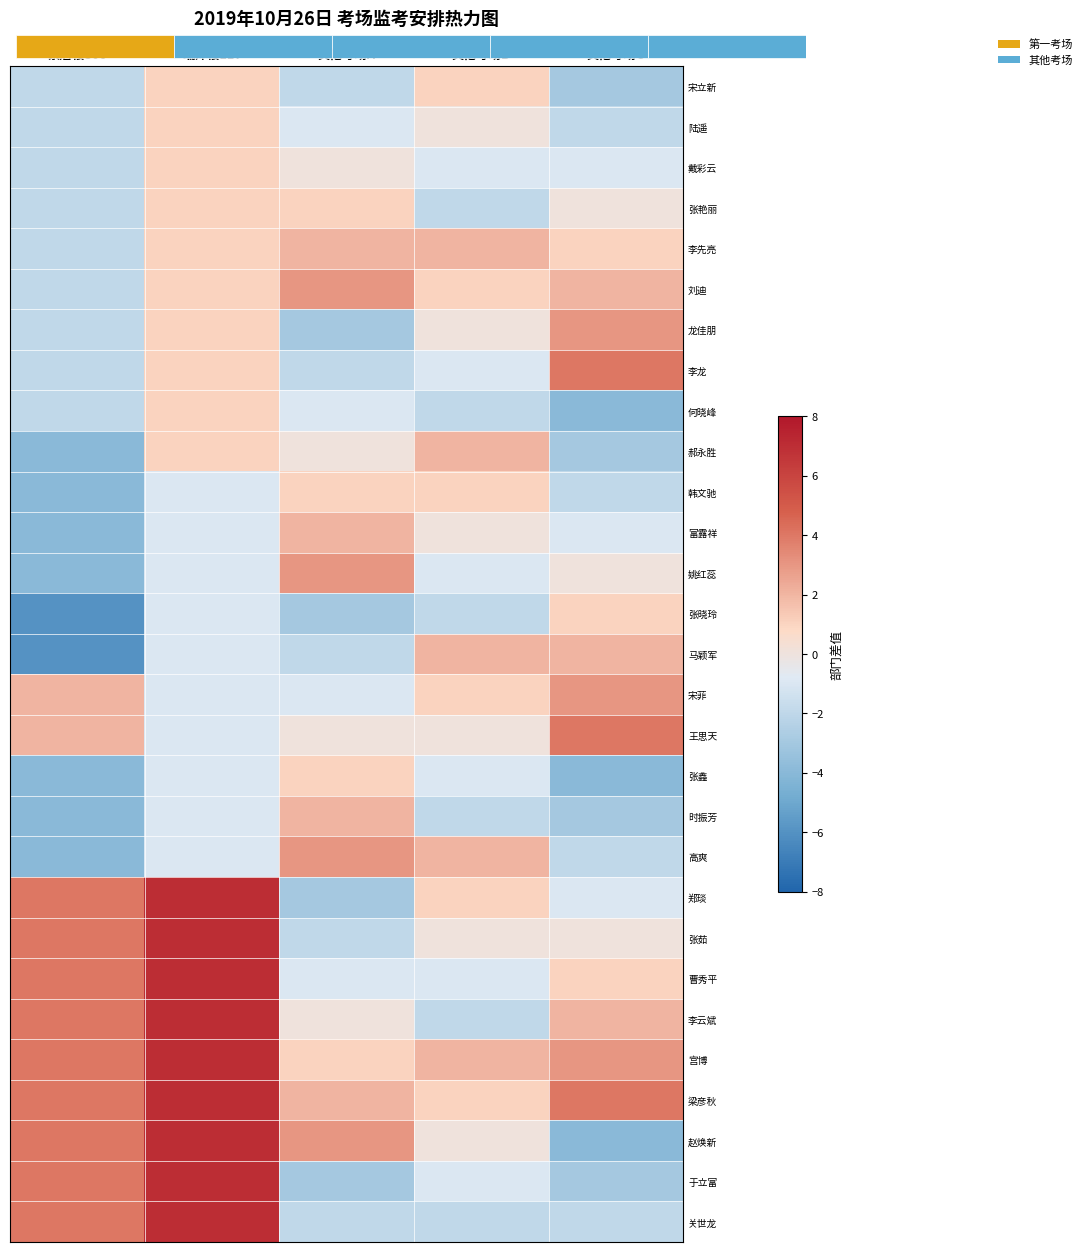

What is the highest value of the 高爽 series?

3